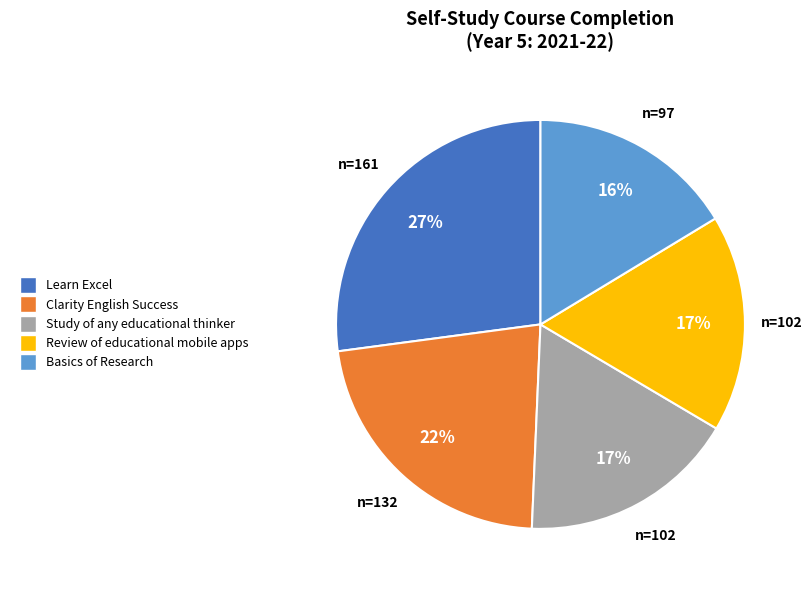

What is the smallest slice in the pie chart?

Basics of Research